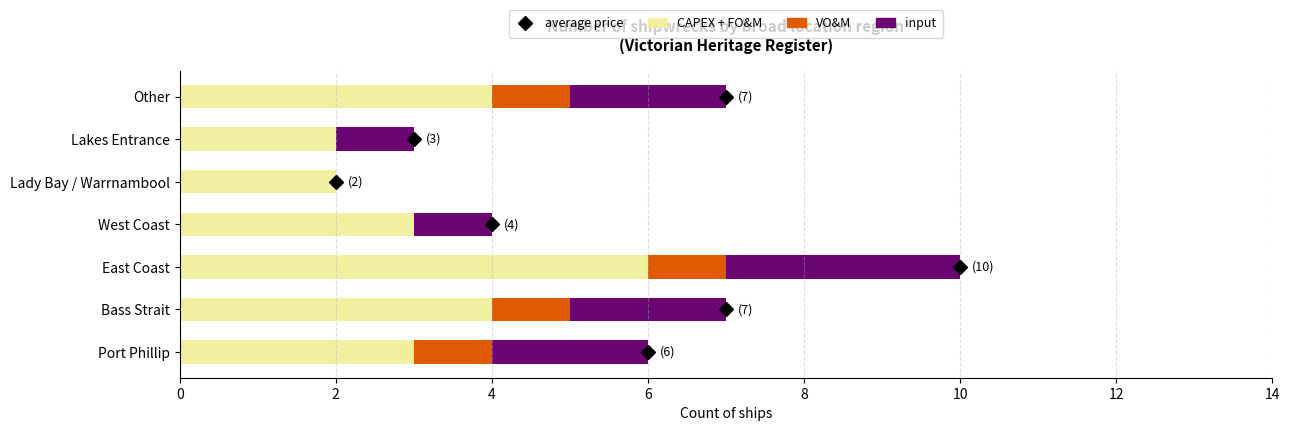

How many series are shown in this chart?

3